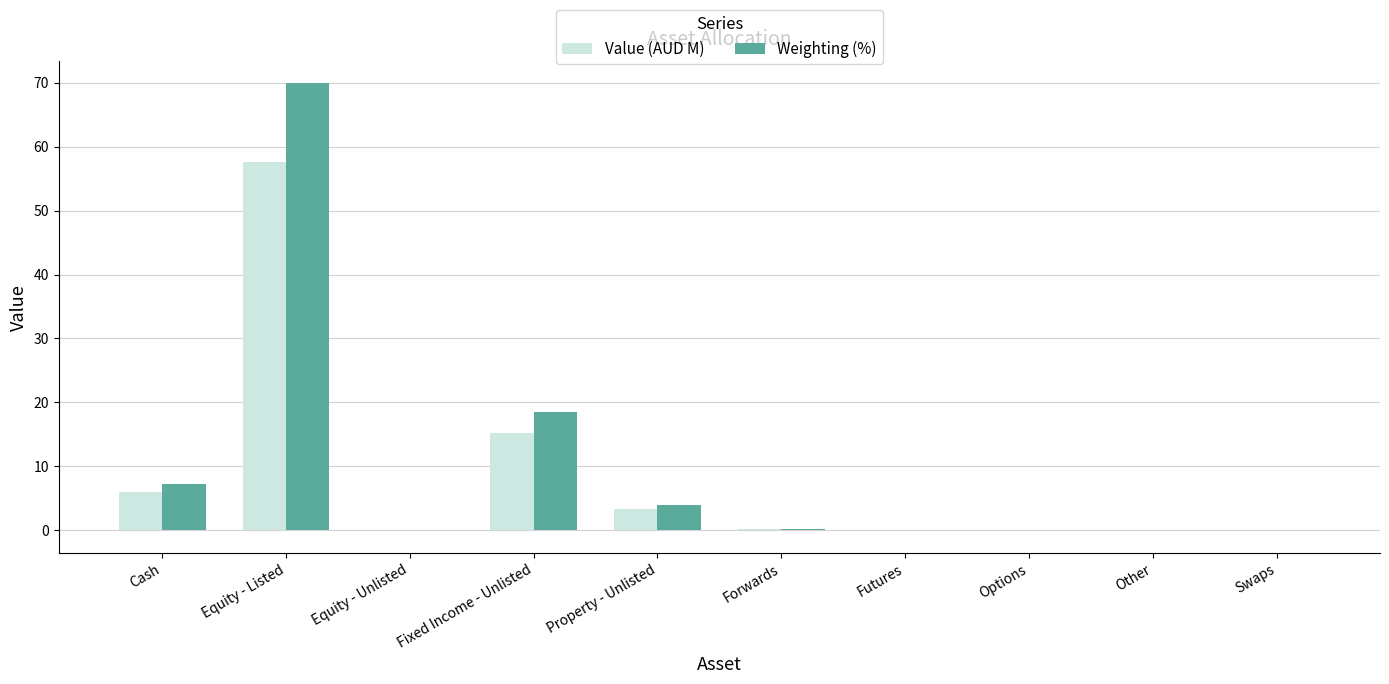

What is the total value across all series at Cash?

13.2